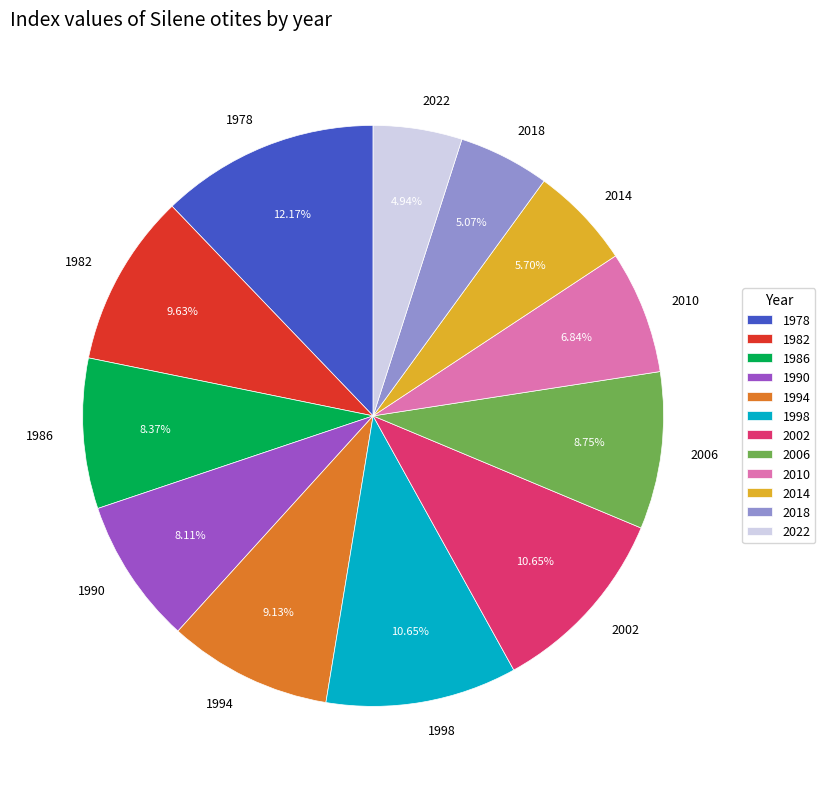

Is there any slice that represents more than half of the pie?

No